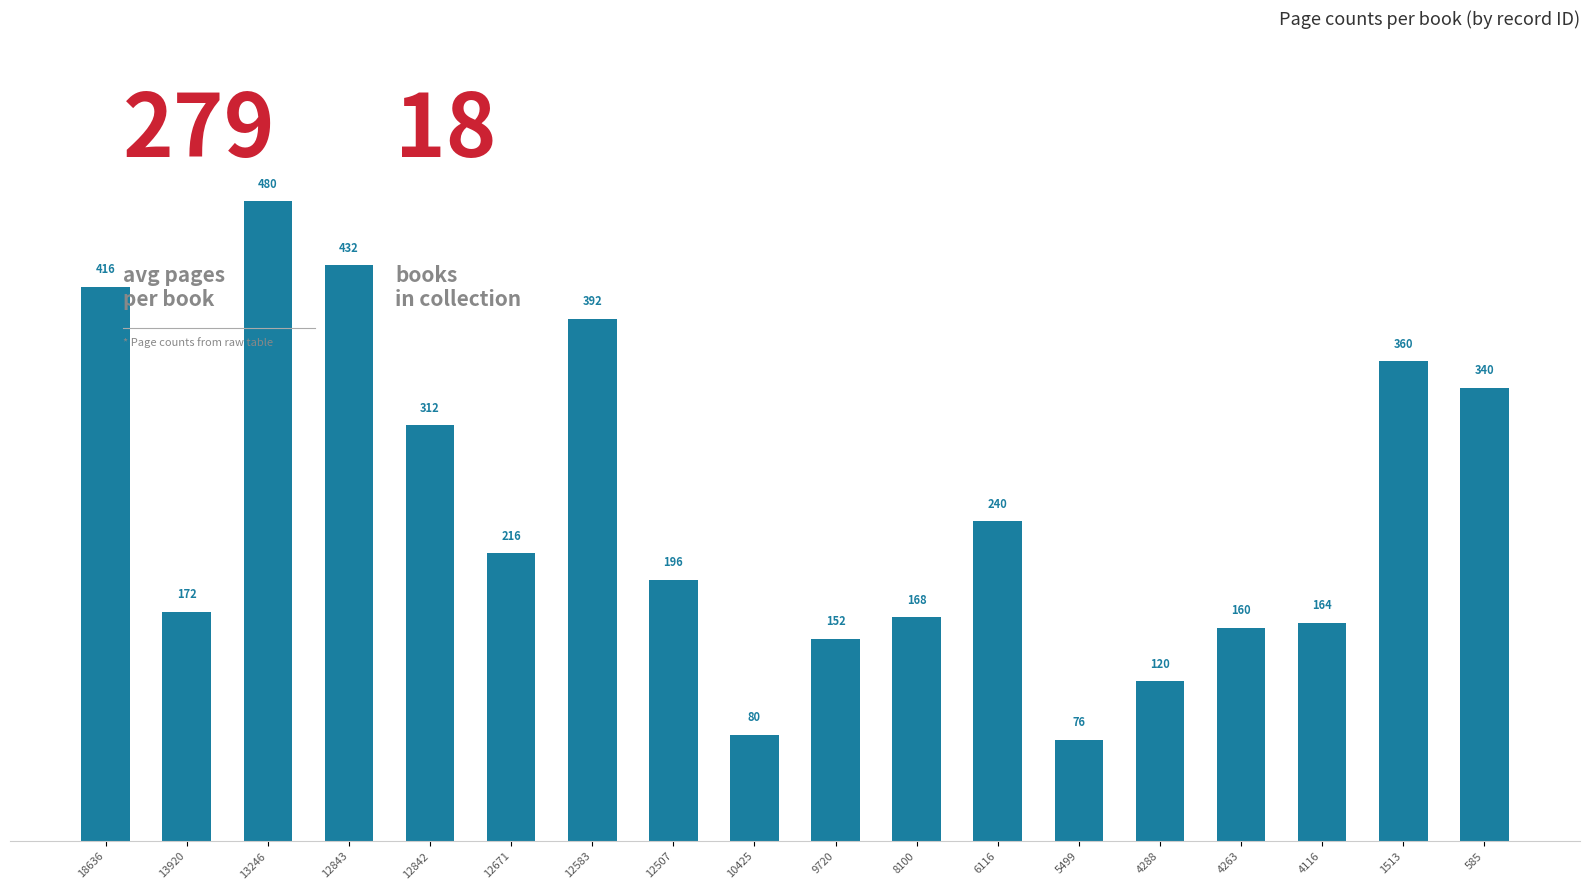

What is the average value?

249